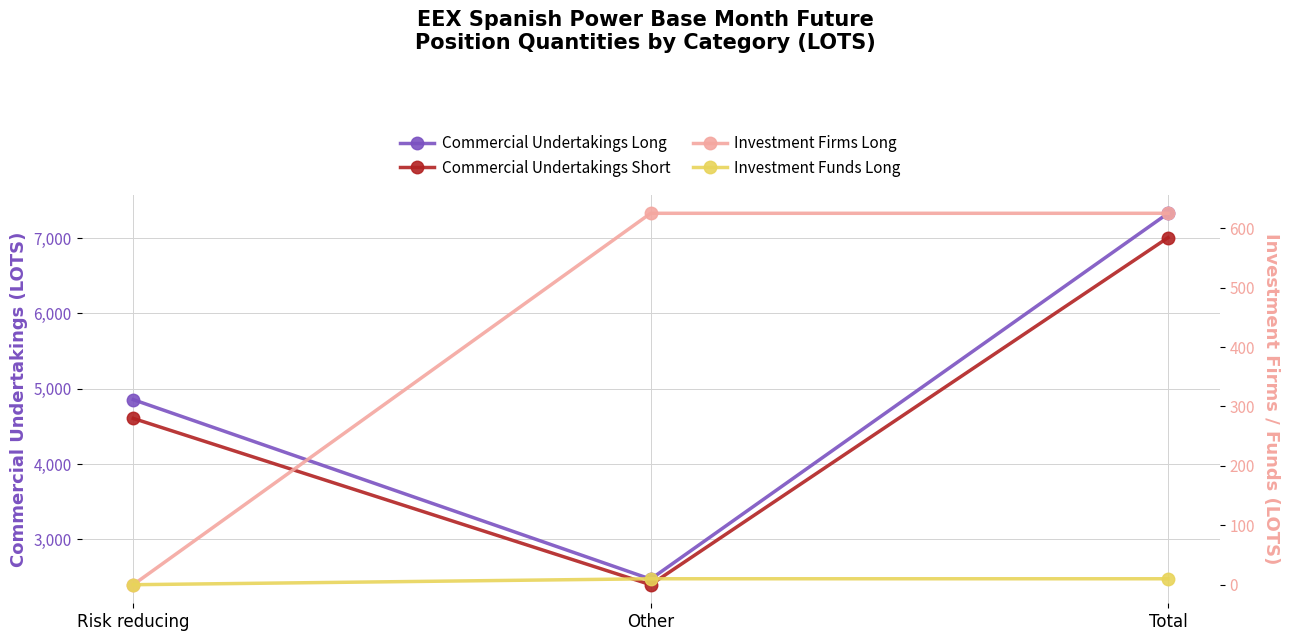

Where does the Commercial Undertakings Short series first go above 4606?

Total